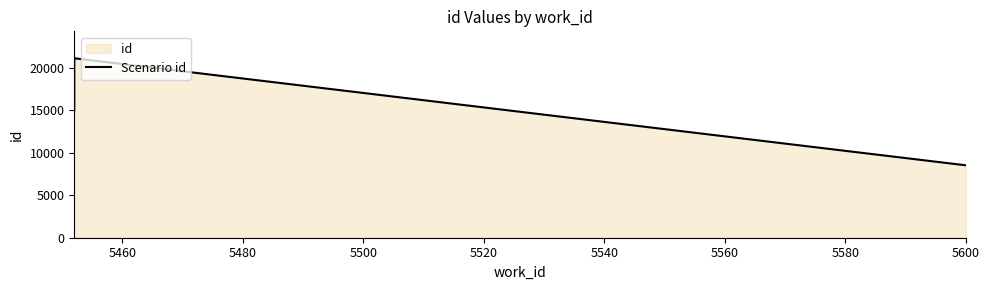

Does the chart have visible grid lines?

No